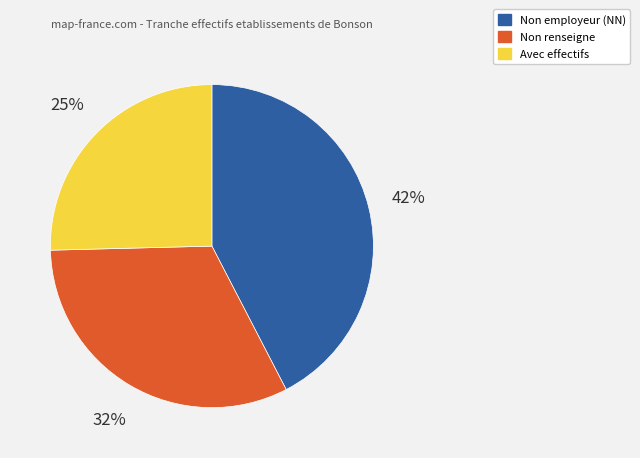

What is the smallest slice in the pie chart?

Avec effectifs